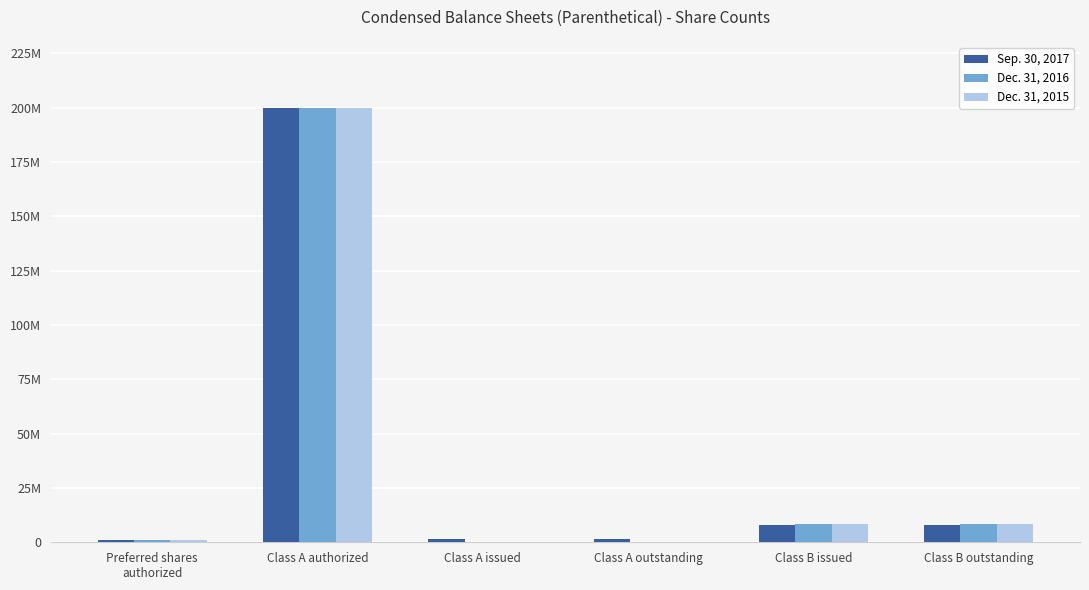

Which category has the highest value across all series?

Class A authorized